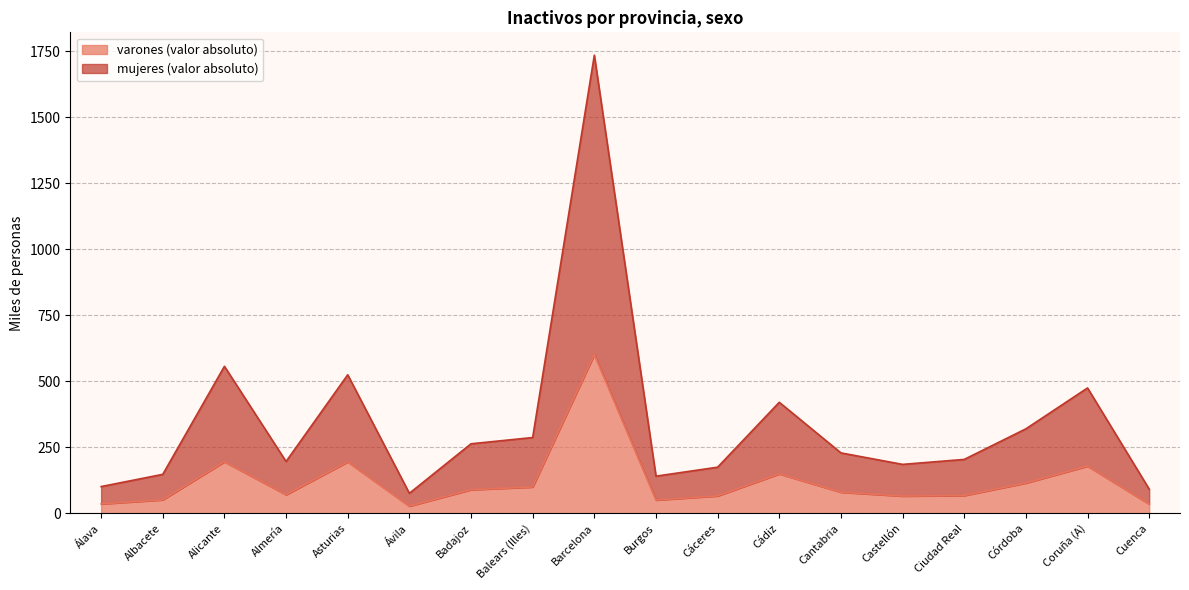

True or false: varones (valor absoluto) and mujeres (valor absoluto) cross at least once.

False